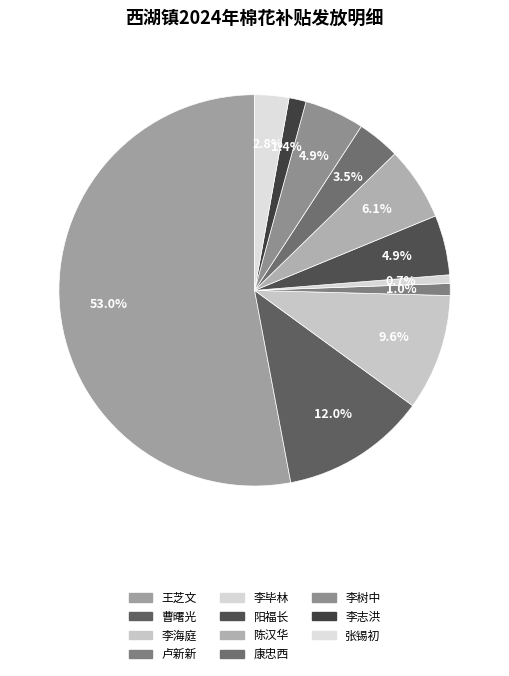

Is it true that 李志洪 is 1% of the pie?

True